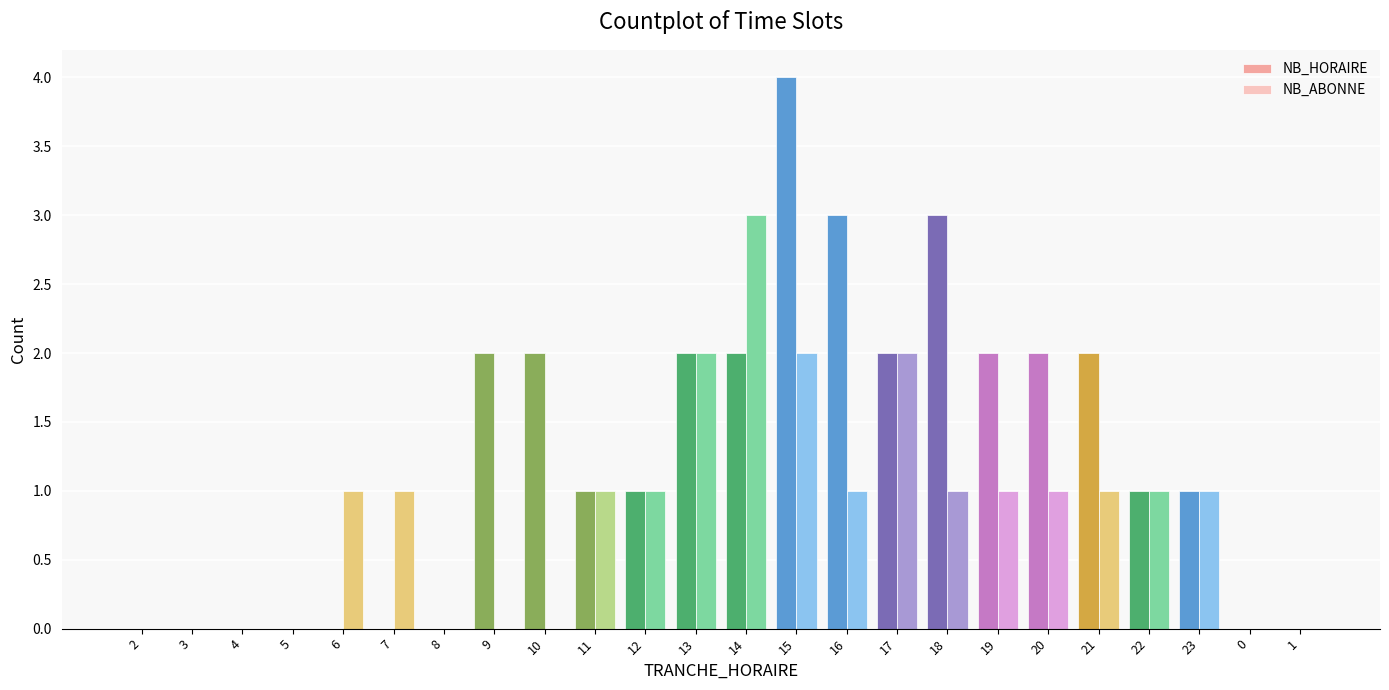

How many groups of bars are there?

24